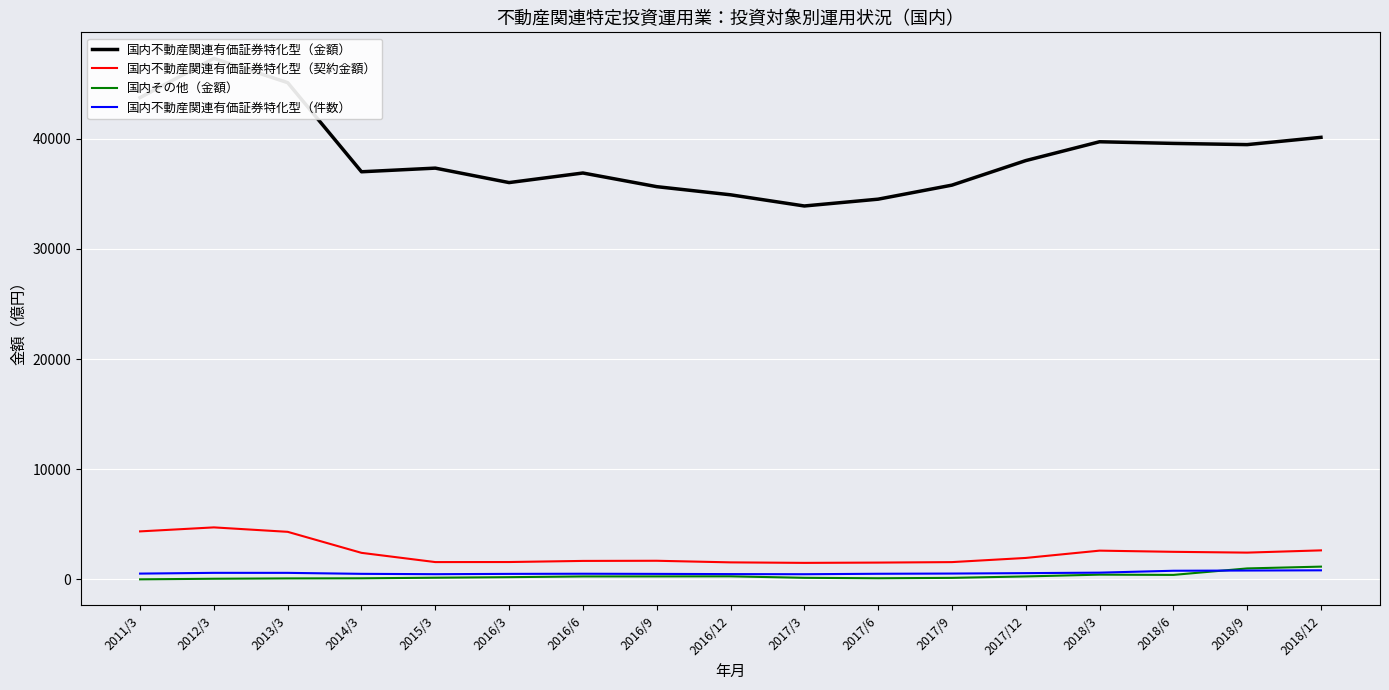

Reading left to right, extract all data points from this chart.

国内不動産関連有価証券特化型（金額）: 2011/3=43729.3	2012/3=47290.1	2013/3=45086.4	2014/3=36997.3	2015/3=37328.0	2016/3=36015.8	2016/6=36885.0	2016/9=35645.9	2016/12=34906.9	2017/3=33891.7	2017/6=34509.7	2017/9=35783.5	2017/12=38011.0	2018/3=39721.6	2018/6=39571.4	2018/9=39461.7	2018/12=40122.3
国内不動産関連有価証券特化型（契約金額）: 2011/3=4352.8	2012/3=4715.6	2013/3=4312.3	2014/3=2404.4	2015/3=1566.0	2016/3=1571.2	2016/6=1672.0	2016/9=1685.7	2016/12=1540.5	2017/3=1494.2	2017/6=1520.5	2017/9=1563.9	2017/12=1942.3	2018/3=2605.0	2018/6=2497.8	2018/9=2425.5	2018/12=2629.1
国内その他（金額）: 2011/3=0.0	2012/3=53.7	2013/3=84.3	2014/3=94.0	2015/3=147.8	2016/3=196.5	2016/6=263.8	2016/9=266.7	2016/12=273.1	2017/3=138.2	2017/6=98.6	2017/9=133.3	2017/12=263.9	2018/3=426.1	2018/6=402.2	2018/9=990.3	2018/12=1153.7
国内不動産関連有価証券特化型（件数）: 2011/3=521.0	2012/3=589.0	2013/3=588.0	2014/3=499.0	2015/3=468.0	2016/3=495.0	2016/6=508.0	2016/9=494.0	2016/12=475.0	2017/3=464.0	2017/6=505.0	2017/9=525.0	2017/12=563.0	2018/3=607.0	2018/6=779.0	2018/9=800.0	2018/12=818.0